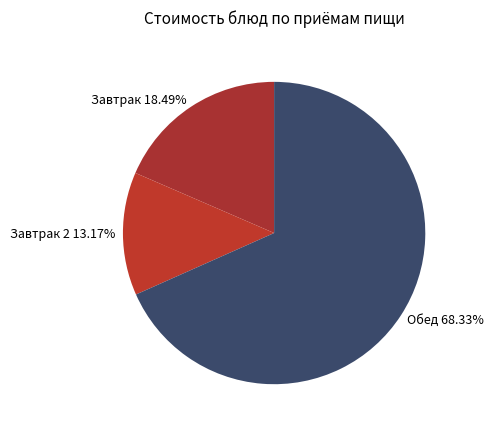

Which slice is the smallest?

Завтрак 2 13.17%